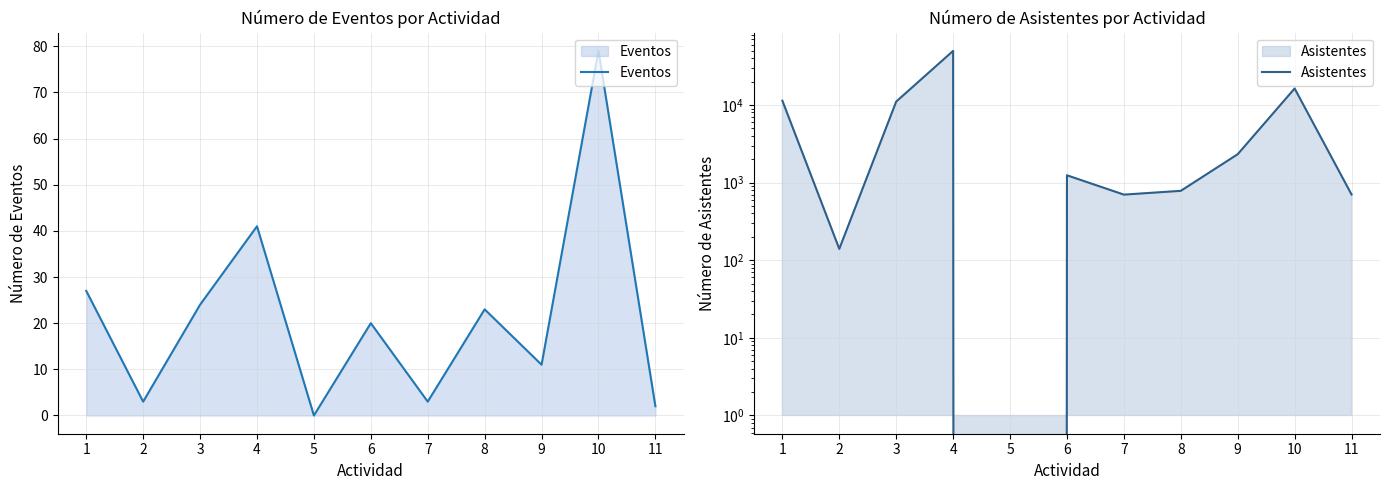

Rank the series by their maximum value, from highest to lowest.

Asistentes, Eventos